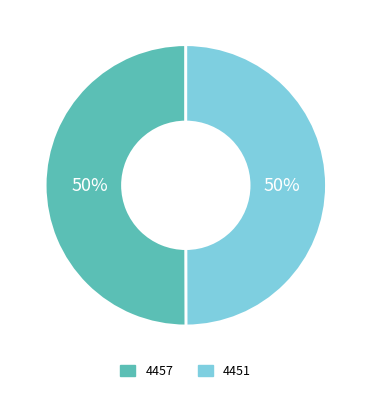

How many segments does this pie chart have?

2